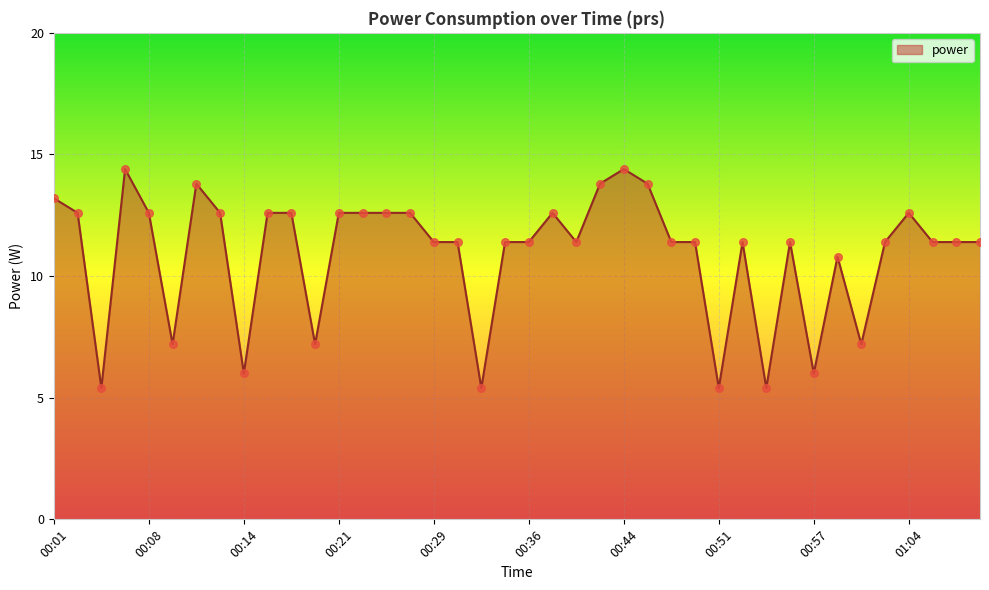

What is the greatest value displayed?

14.4